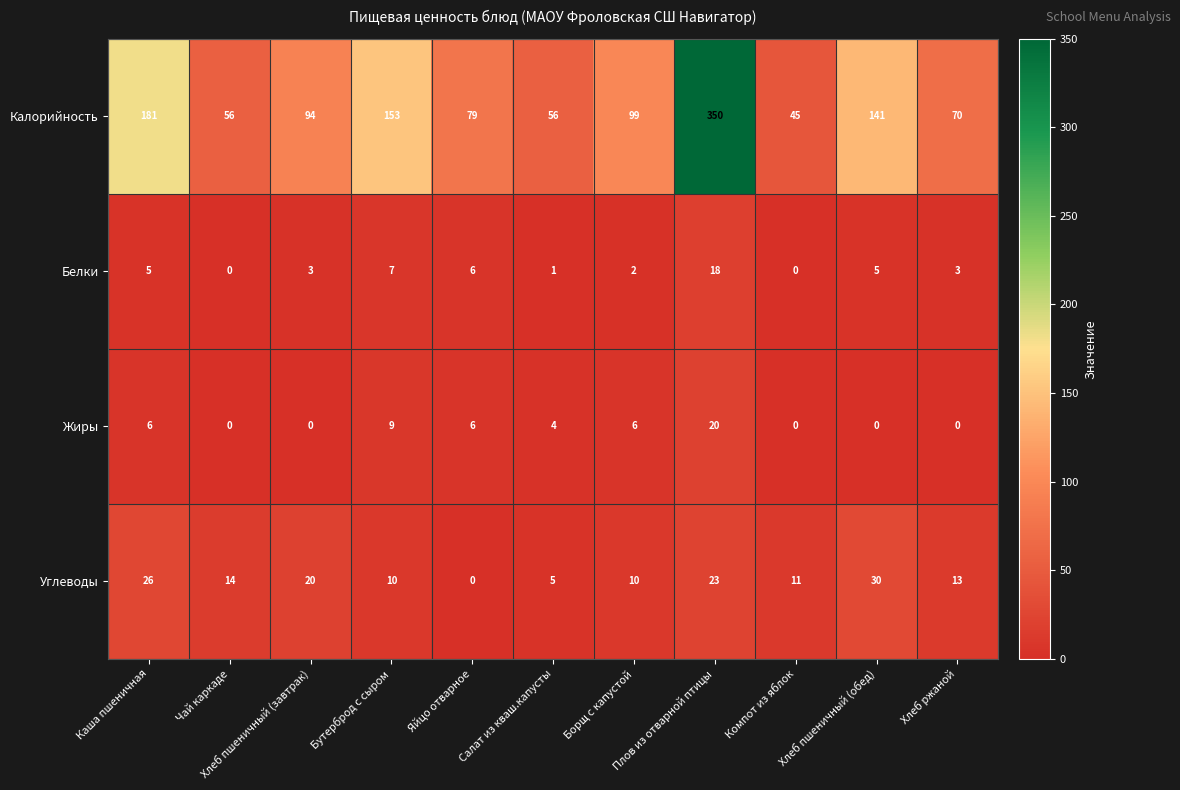

What is the difference between the highest and lowest values at Борщ с капустой?

97